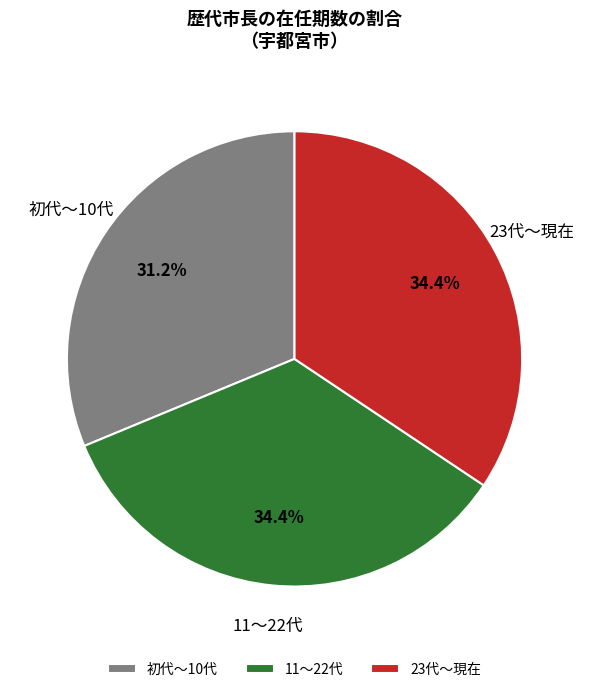

How many slices are in this pie chart?

3